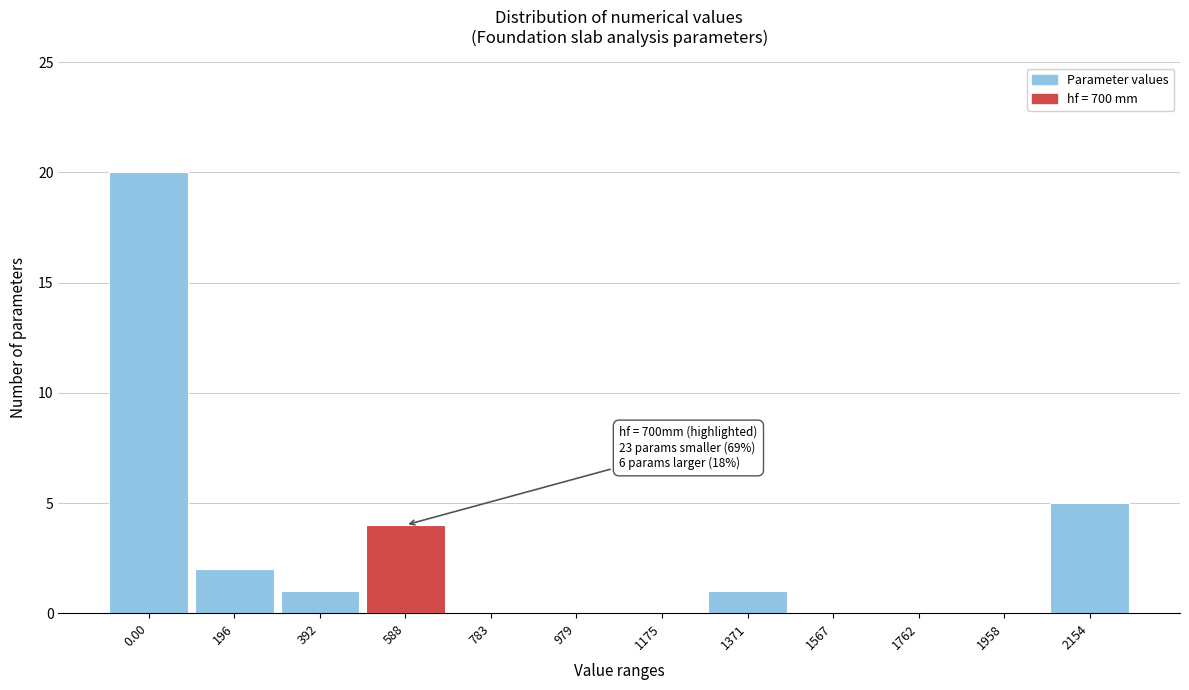

Reading right to left, list all the values displayed in this chart.

2154=5	1958=0	1762=0	1567=0	1371=1	1175=0	979=0	783=0	588=4	392=1	196=2	0.00=20